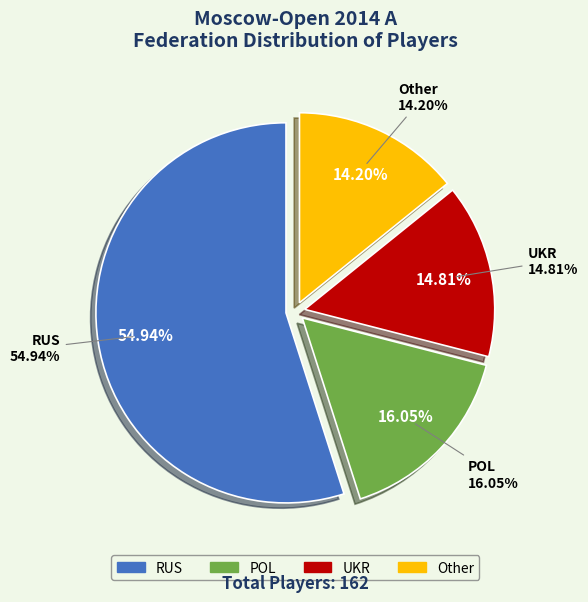

Rank the categories by value from highest to lowest.

RUS, POL, UKR, Other